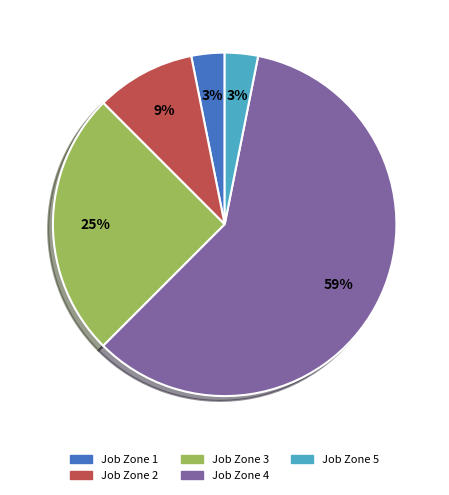

To the nearest percent, what portion does Job Zone 5 represent?

3%